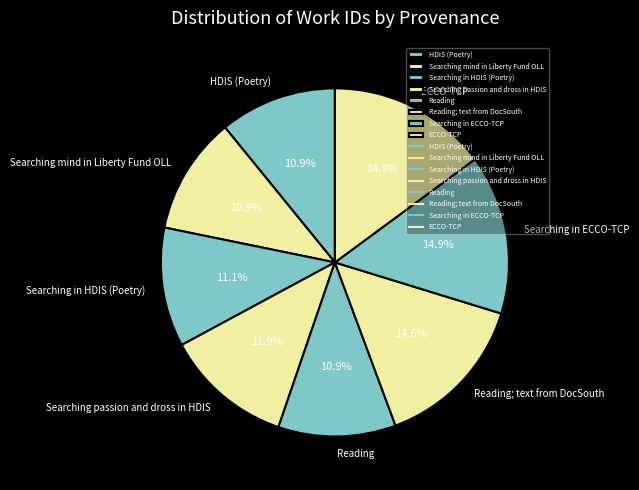

Is there a majority slice in this chart?

No